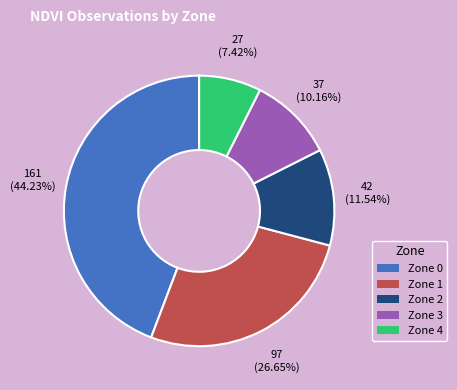

Does any single category account for the majority?

No